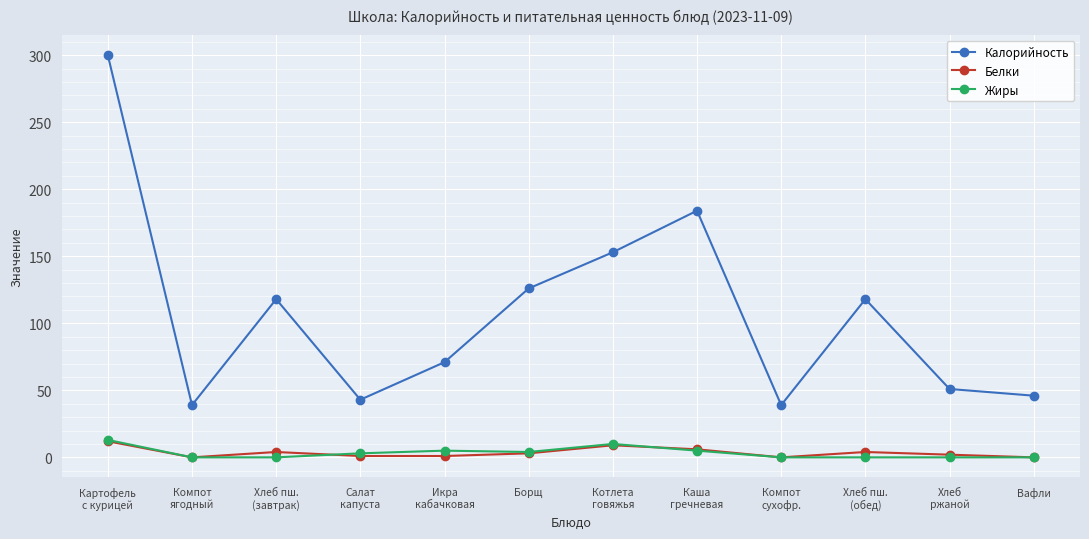

What is the difference between the highest and lowest values at Хлеб пш.
(обед)?

118